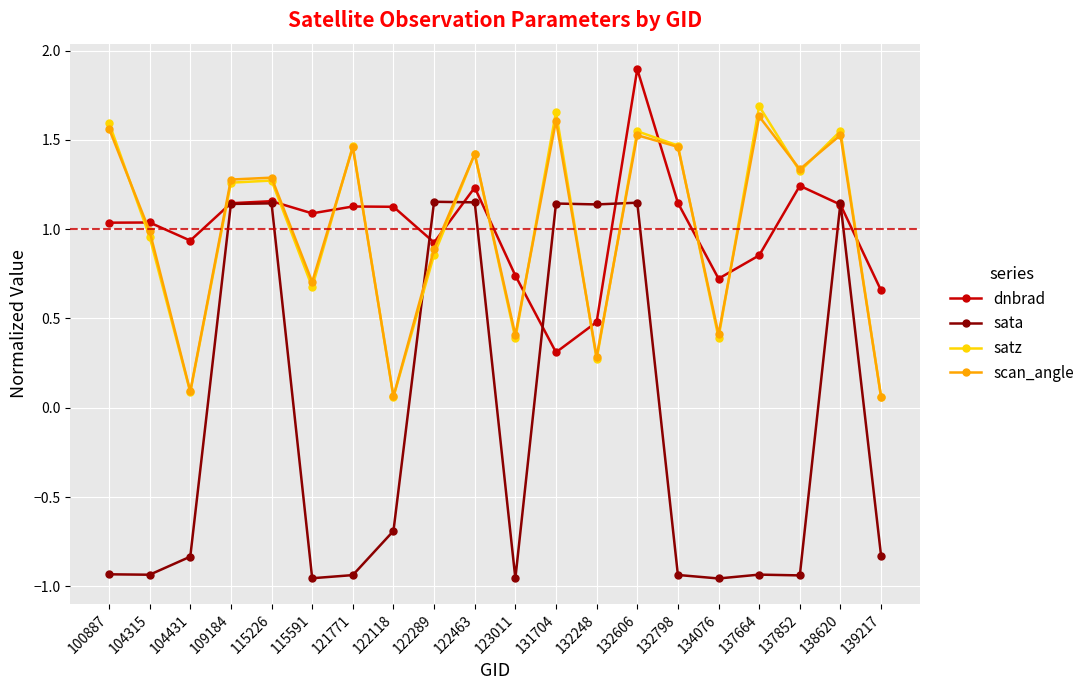

What is the total value across all series at 138620?

5.4